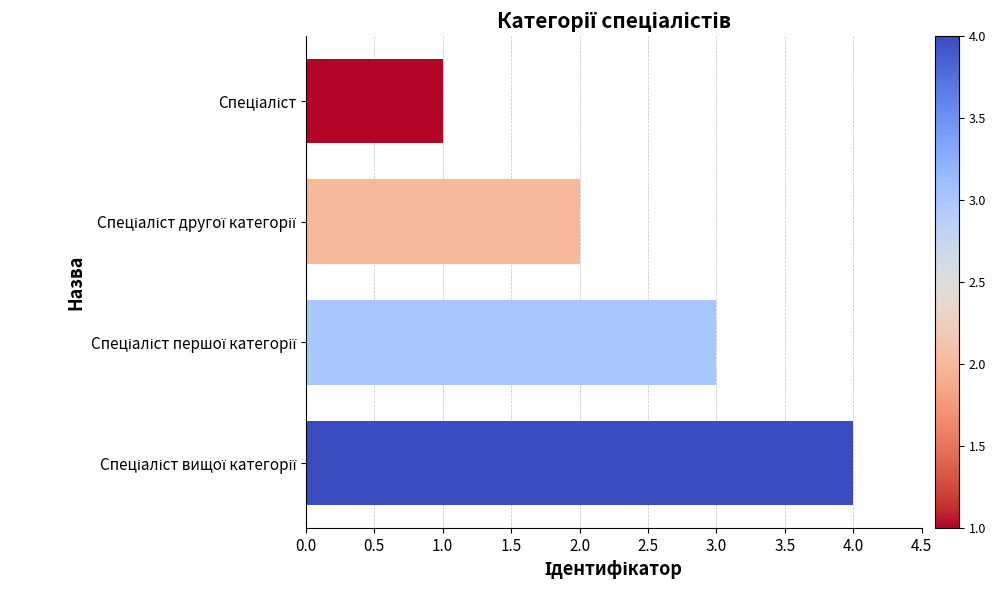

What is the maximum value shown in the chart?

4